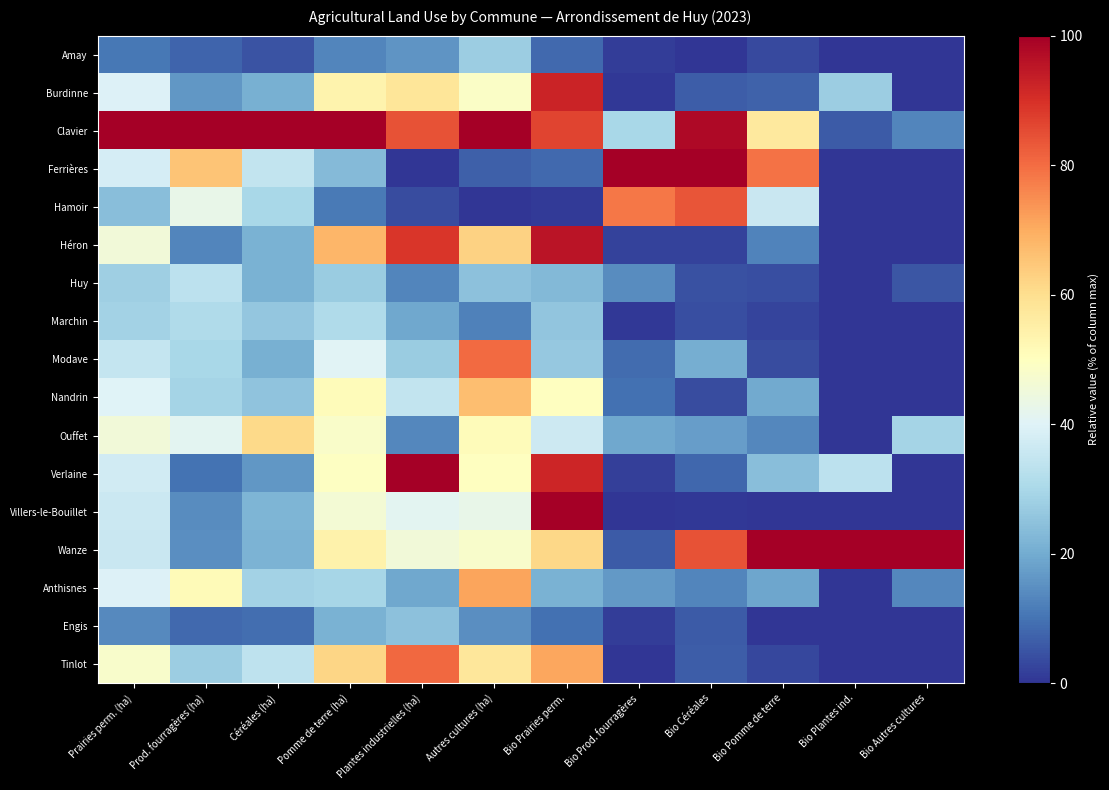

What value does the Nandrin series have at Plantes industrielles (ha)?

34.7